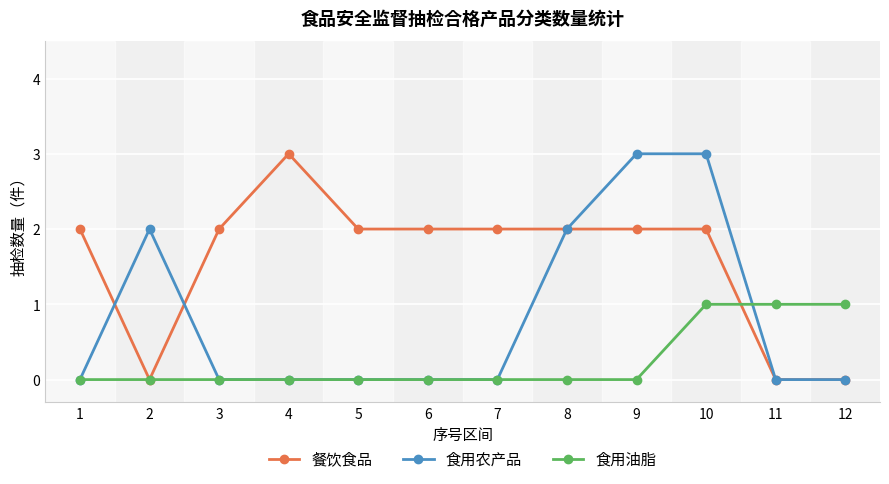

Reading right to left, transcribe all the data shown in this chart.

餐饮食品: 12=0	11=0	10=2	9=2	8=2	7=2	6=2	5=2	4=3	3=2	2=0	1=2
食用农产品: 12=0	11=0	10=3	9=3	8=2	7=0	6=0	5=0	4=0	3=0	2=2	1=0
食用油脂: 12=1	11=1	10=1	9=0	8=0	7=0	6=0	5=0	4=0	3=0	2=0	1=0